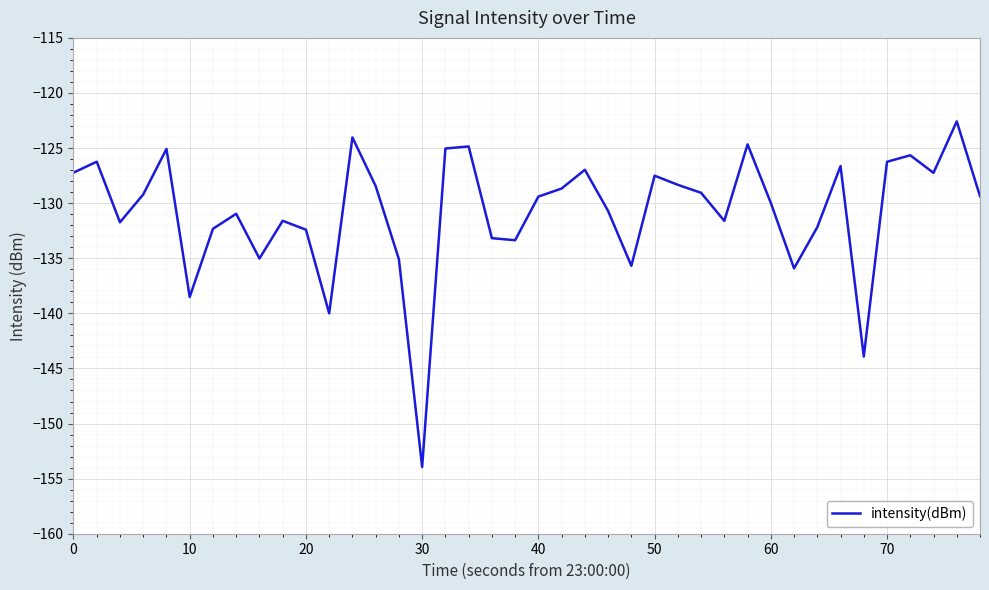

How many lines are shown in the chart?

1